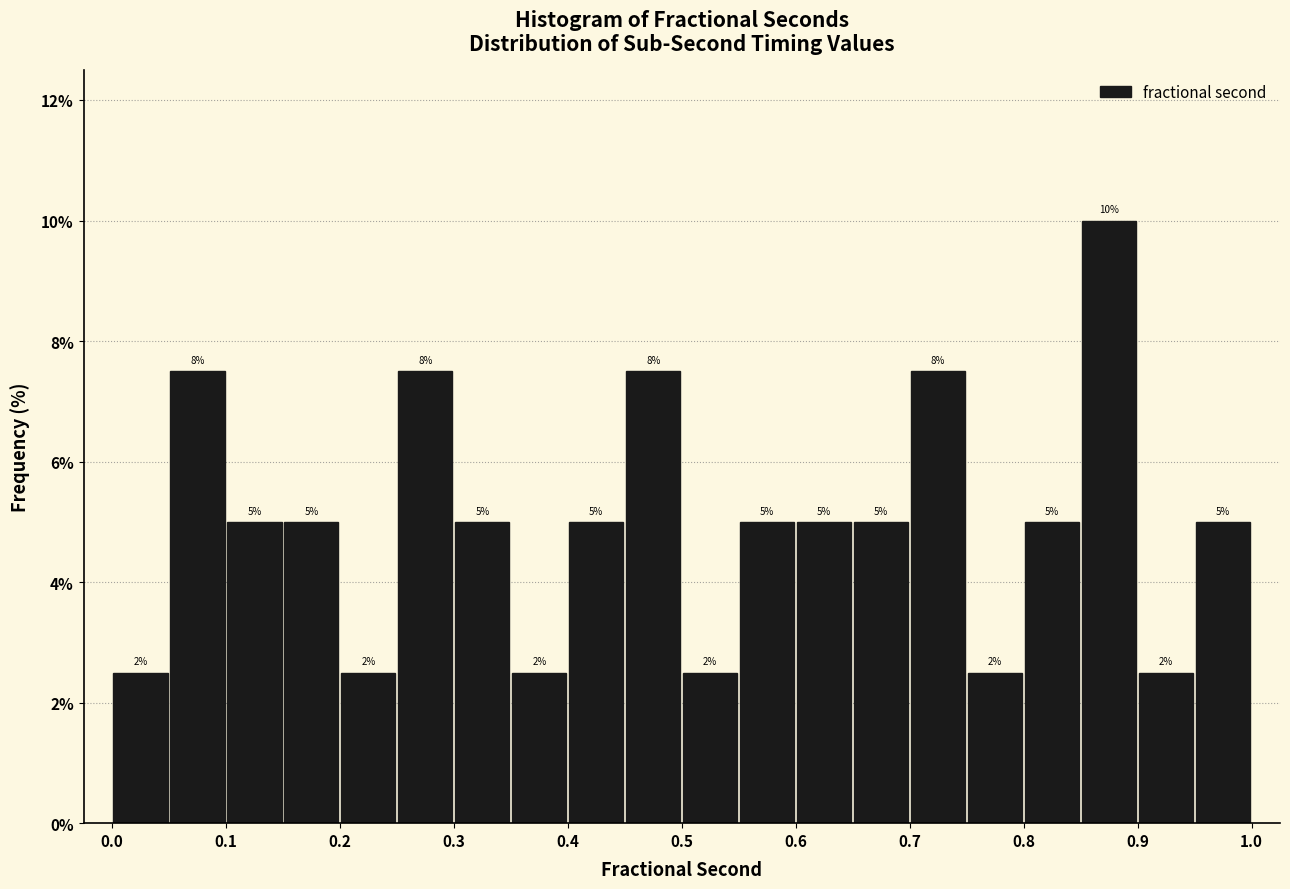

Which range on the x-axis has the tallest bar?

0.85 to 0.90